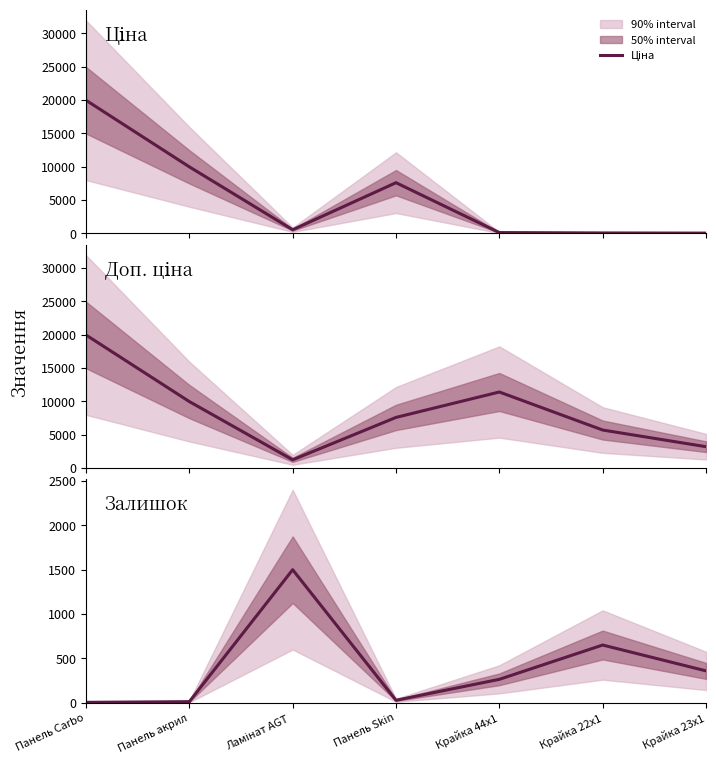

What is the greatest value displayed?

19964.2